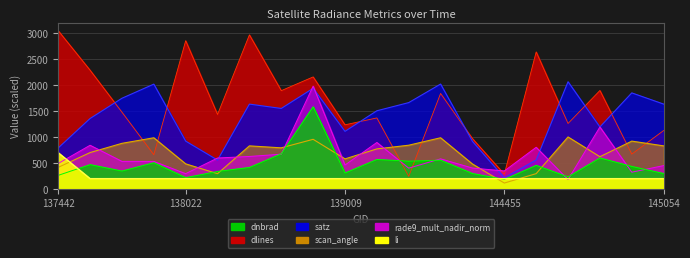

What is the approximate value of satz at 144673?

2069.0